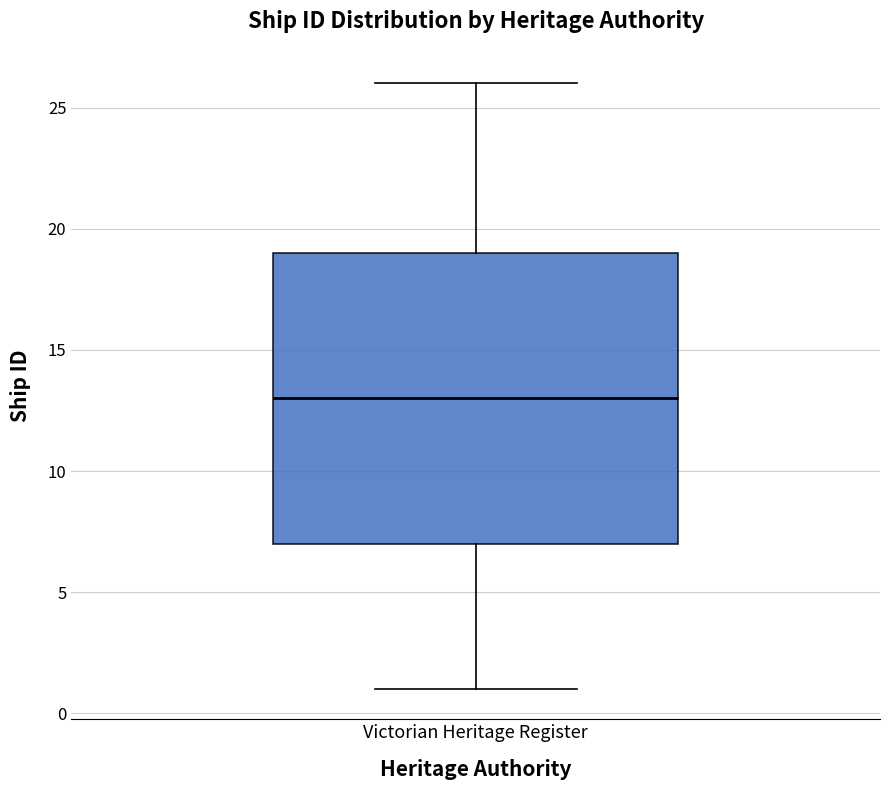

Read this box plot against the y-axis: the position of the median line, the range covered by the box, and the ends of both whiskers. The values are not printed on the chart, so give them approximately, as read against the axis.

median 13, box 7 to 19, whiskers 1 to 26